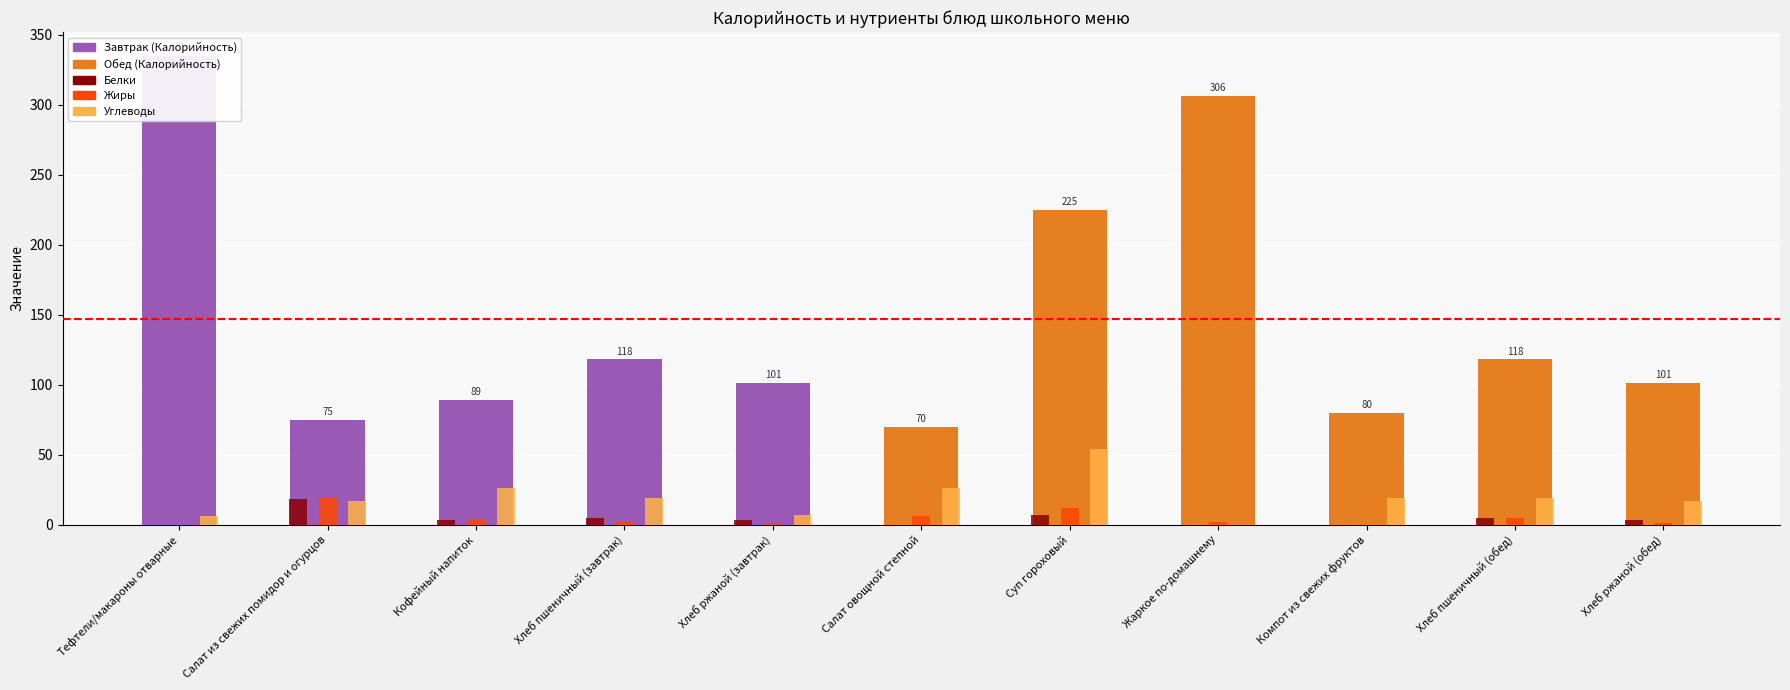

Is the value of Белки at Хлеб ржаной (завтрак) greater than the value of Углеводы at Салат овощной степной?

No